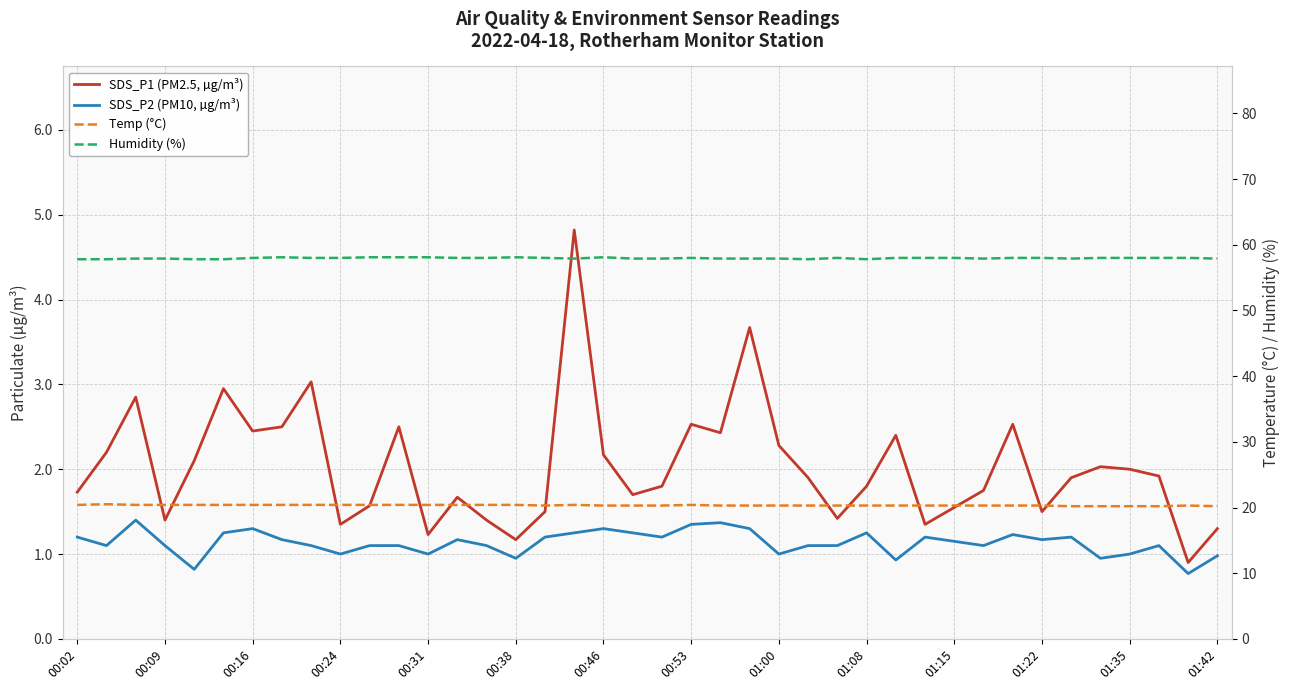

True or false: Humidity (%) has a value of 17.1 at 00:02.

False